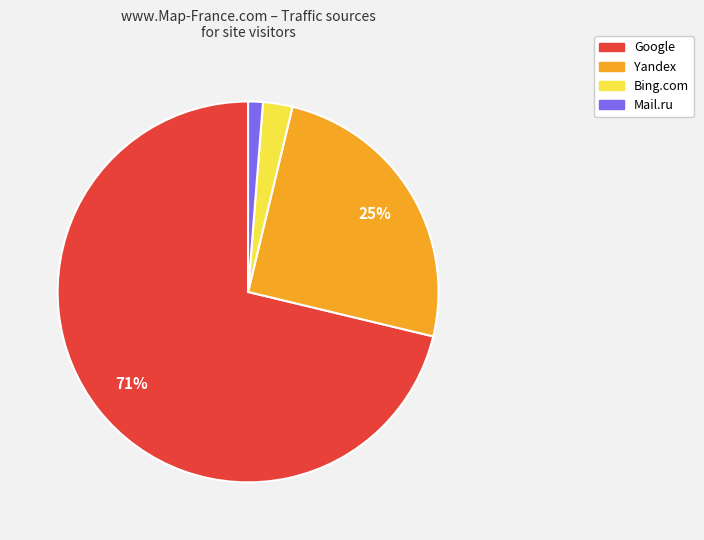

The Google slice represents 71% of the pie. True or false?

True